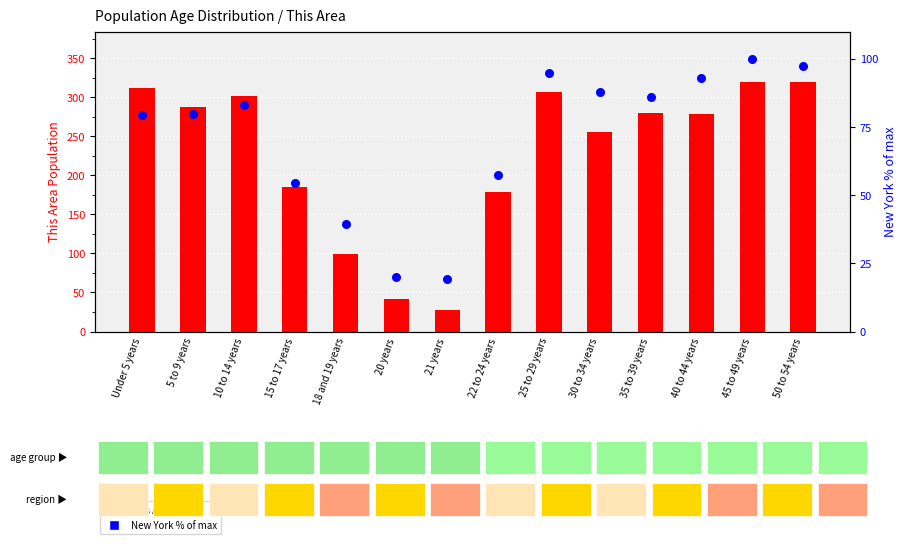

At how many categories does at least one series exceed 107?

11